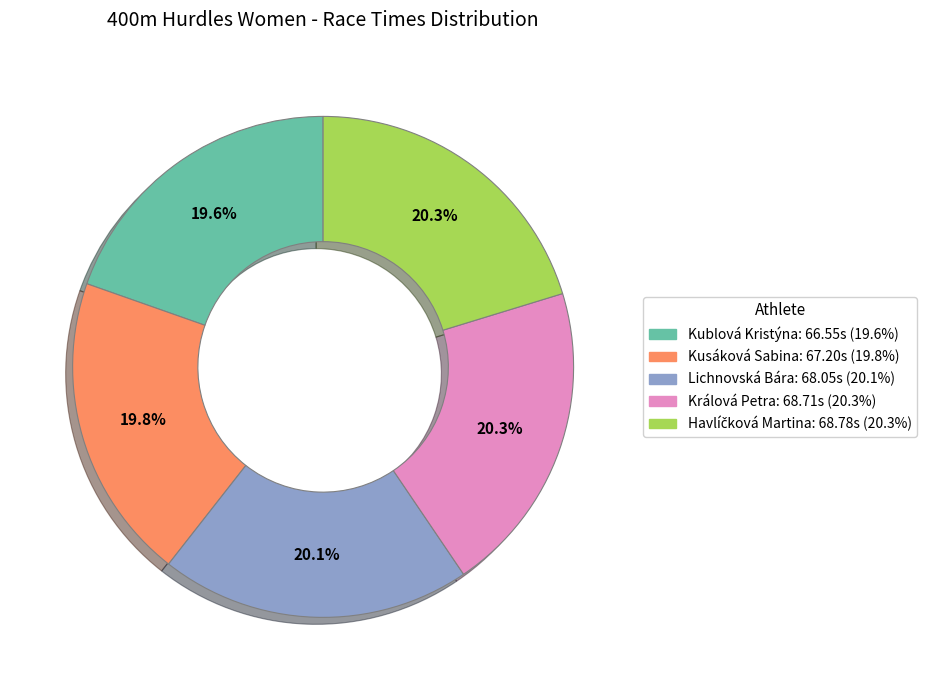

How much of the chart is everything except Kusáková Sabina?

80.2%